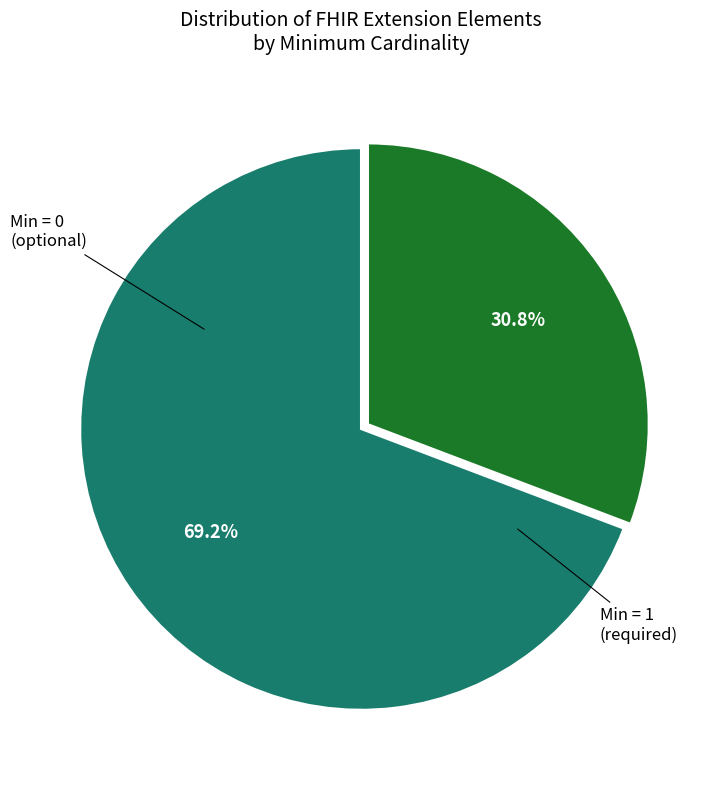

Is there a majority slice in this chart?

Yes